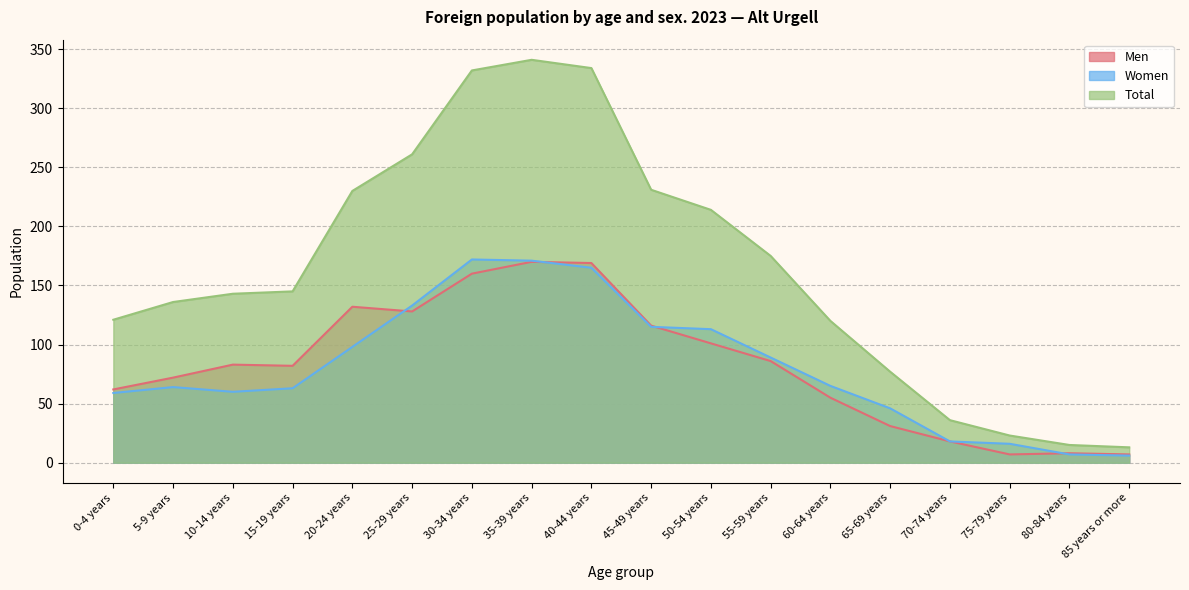

The value of Women at 40-44 years is 93. True or false?

False